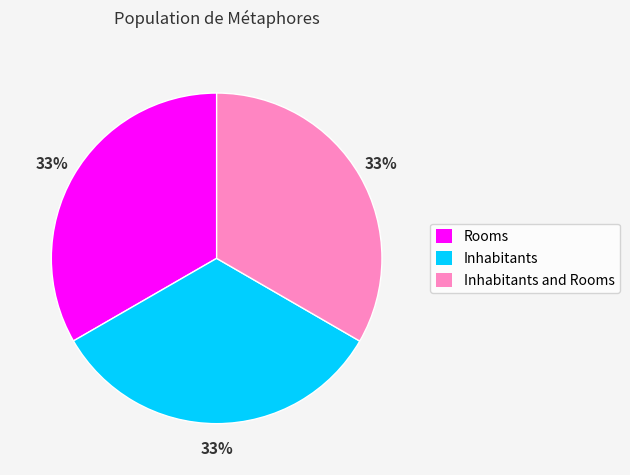

To the nearest percent, what is the combined percentage of Rooms and Inhabitants and Rooms?

67%